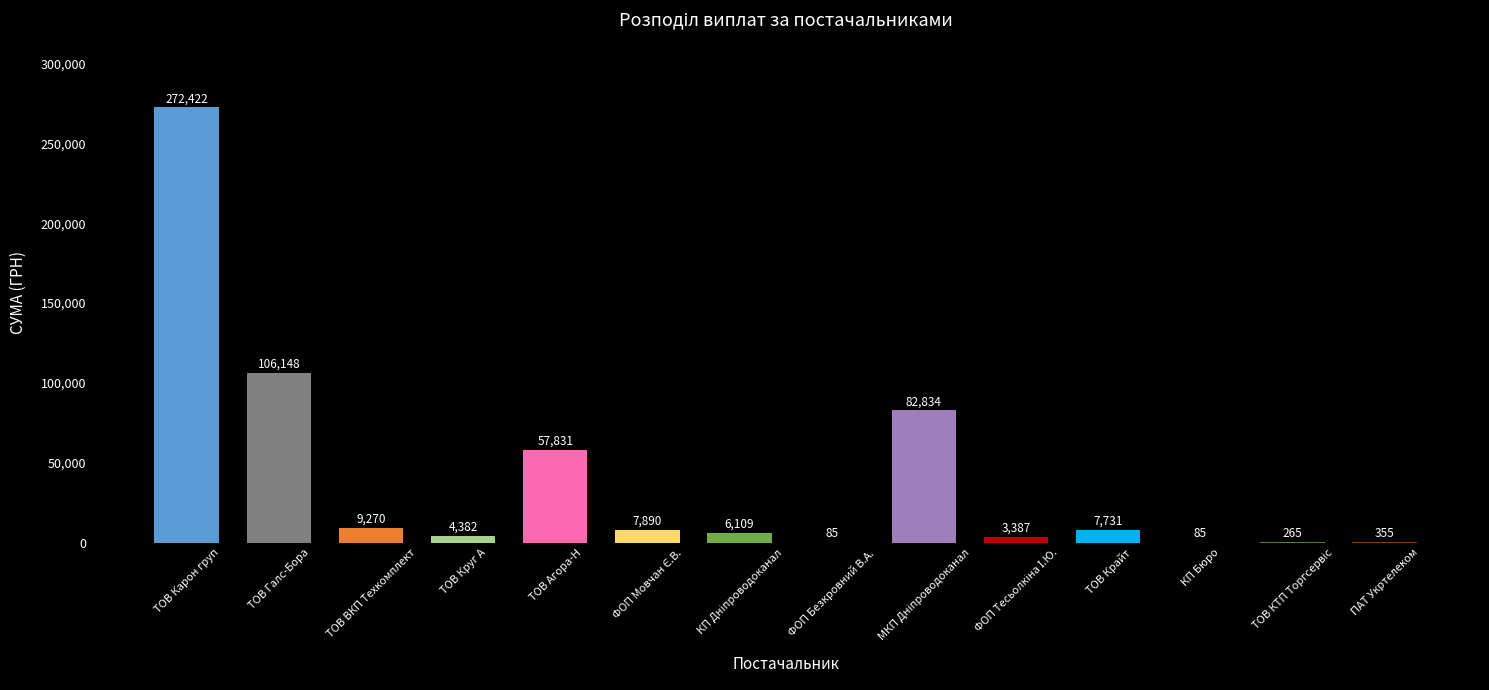

What is the maximum value shown in the chart?

272422.2